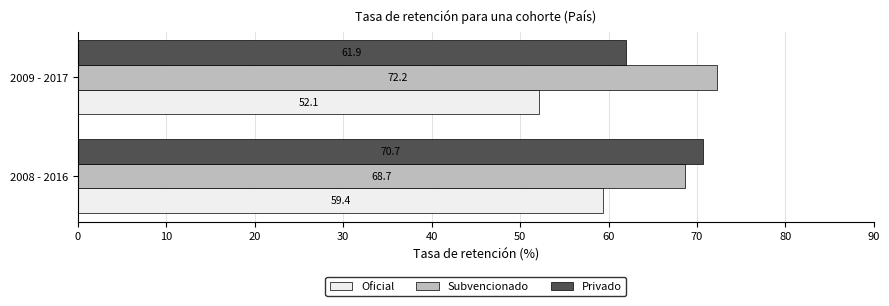

How many distinct data groups are displayed?

3